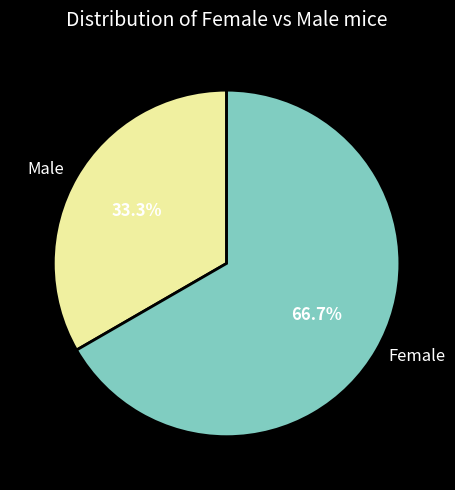

Which category has the biggest portion of the pie?

Female